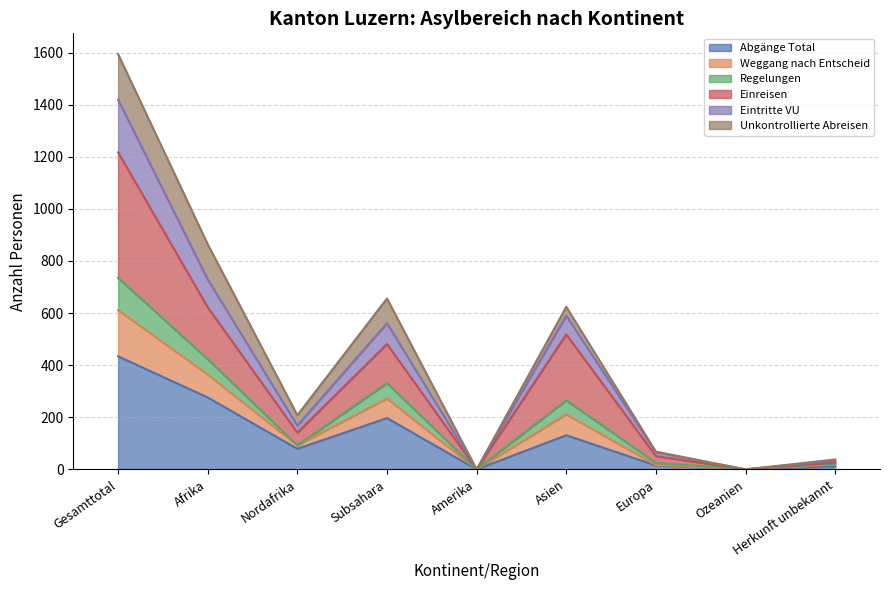

True or false: Abgänge Total and Regelungen intersect in this chart.

False